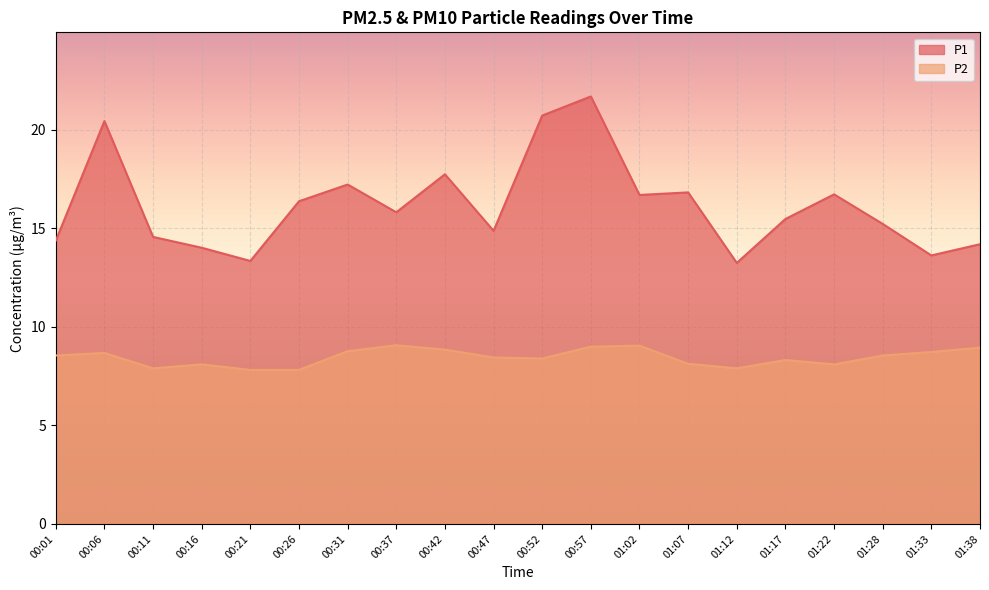

What is the label of the 5th point from the right?

01:17